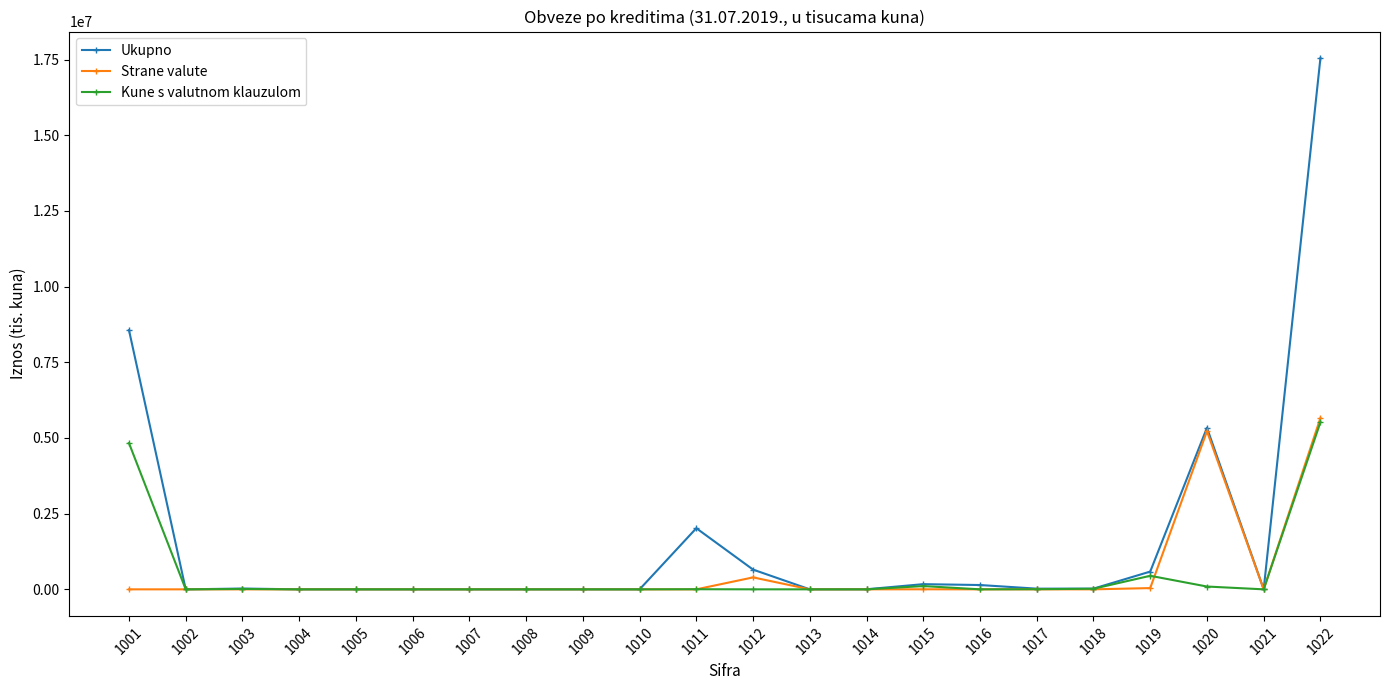

At 1001, list the series in order from largest to smallest.

Ukupno, Kune s valutnom klauzulom, Strane valute